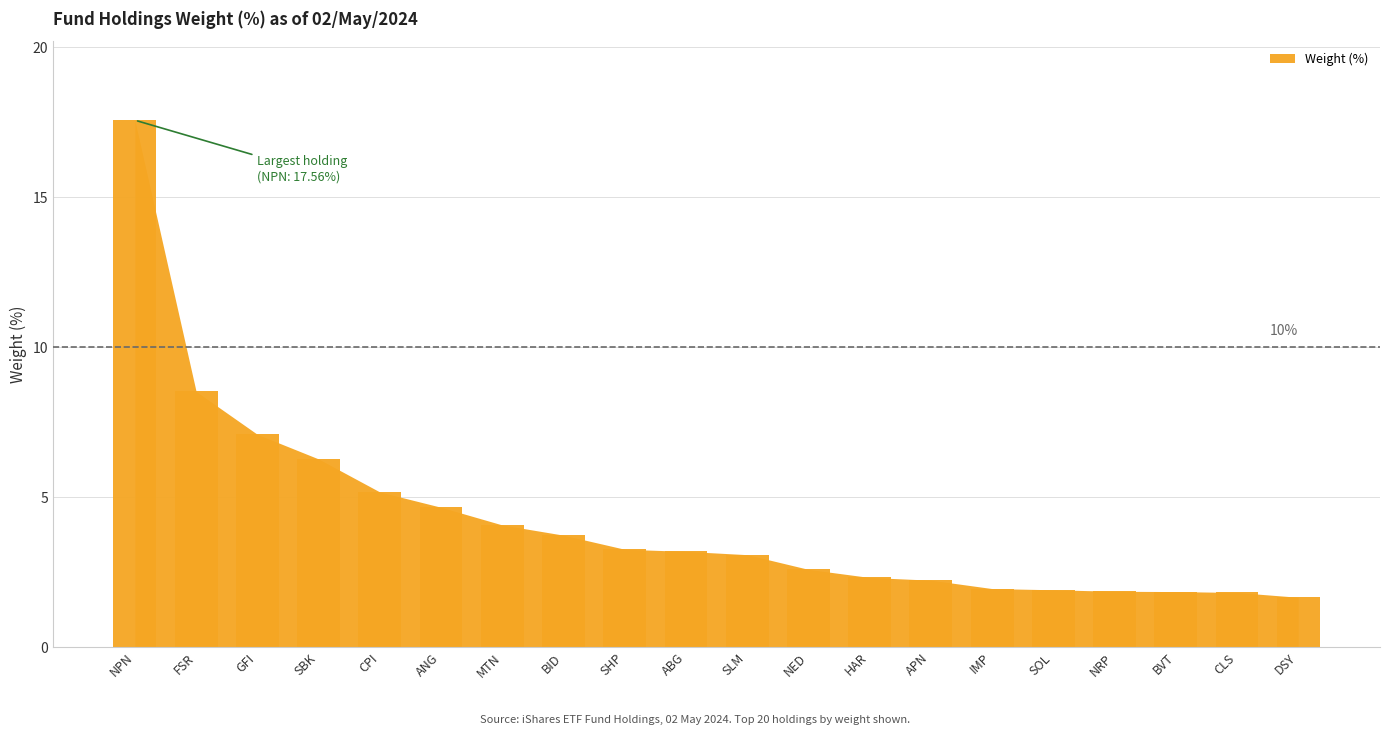

The chart shows a value of 5.2 at CPI. True or false?

True